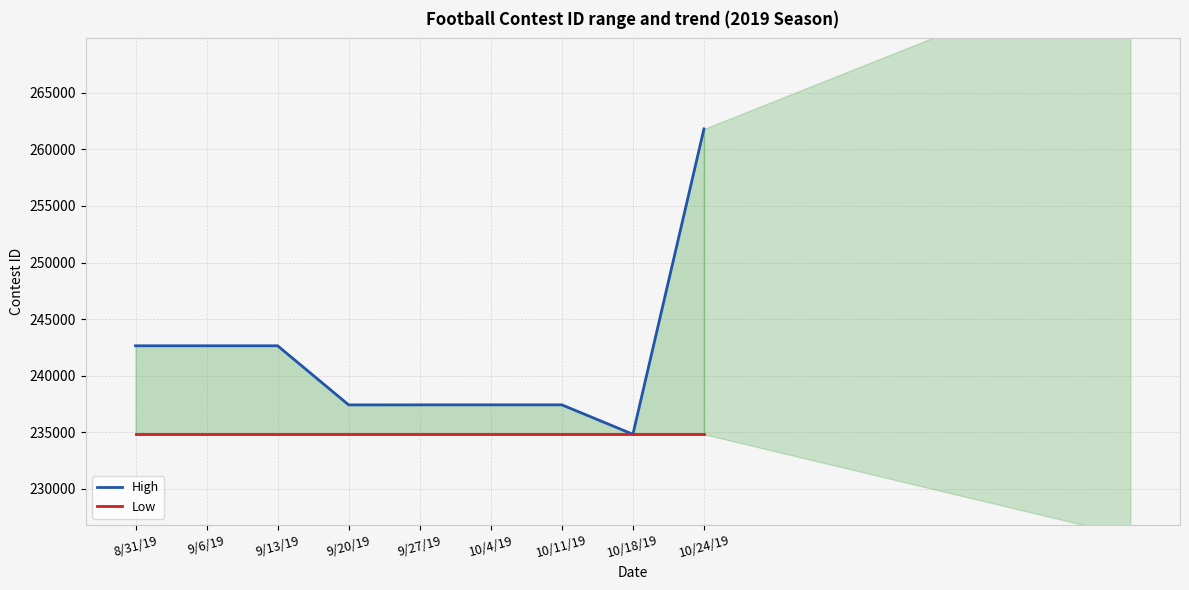

How many values in the High series exceed 237425?

4